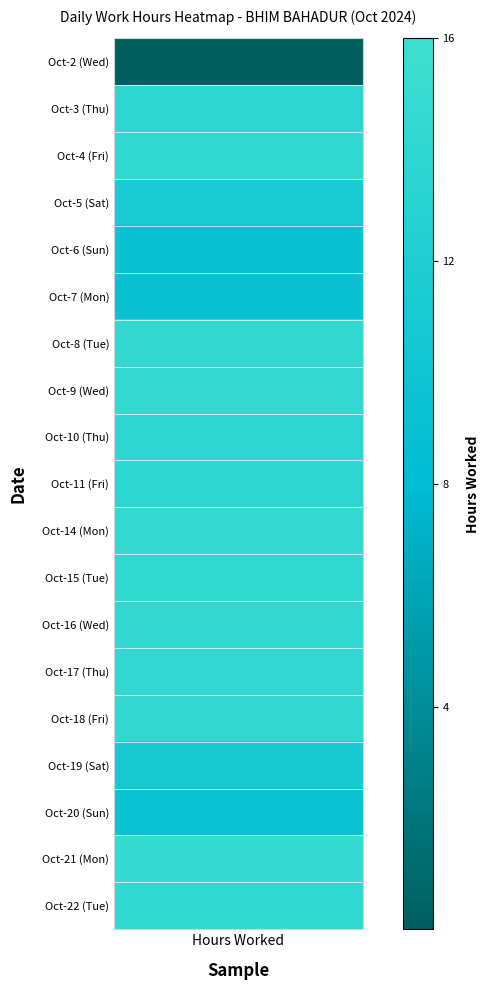

Reading right to left, what are all the values shown in this chart?

14.2	14.7	9.4	11.1	14.3	14.2	14.4	14.2	14.5	13.8	14.0	14.5	14.2	9.2	9.3	11.2	14.2	13.9	0.0